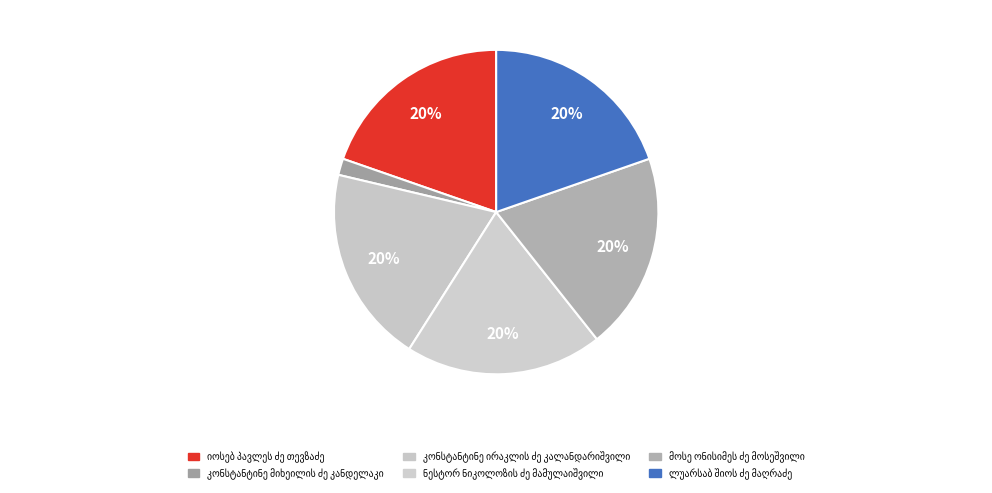

Does იოსებ პავლეს ძე თევზაძე account for over 50% of the chart?

No